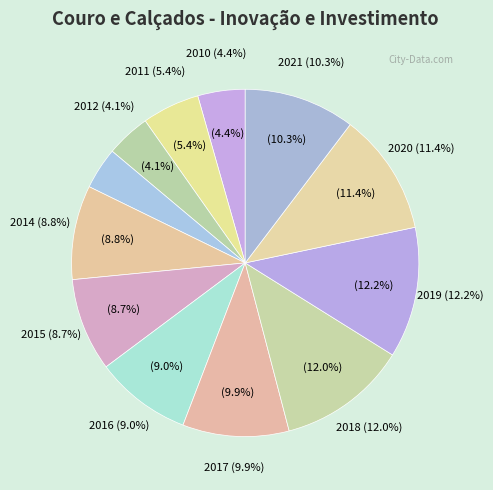

Is it true that 2012 is 1% of the pie?

False